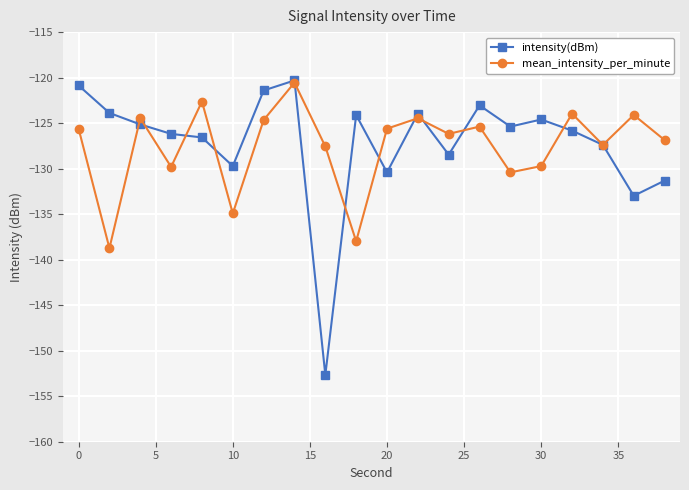

What is the highest value of the intensity(dBm) series?

-120.3